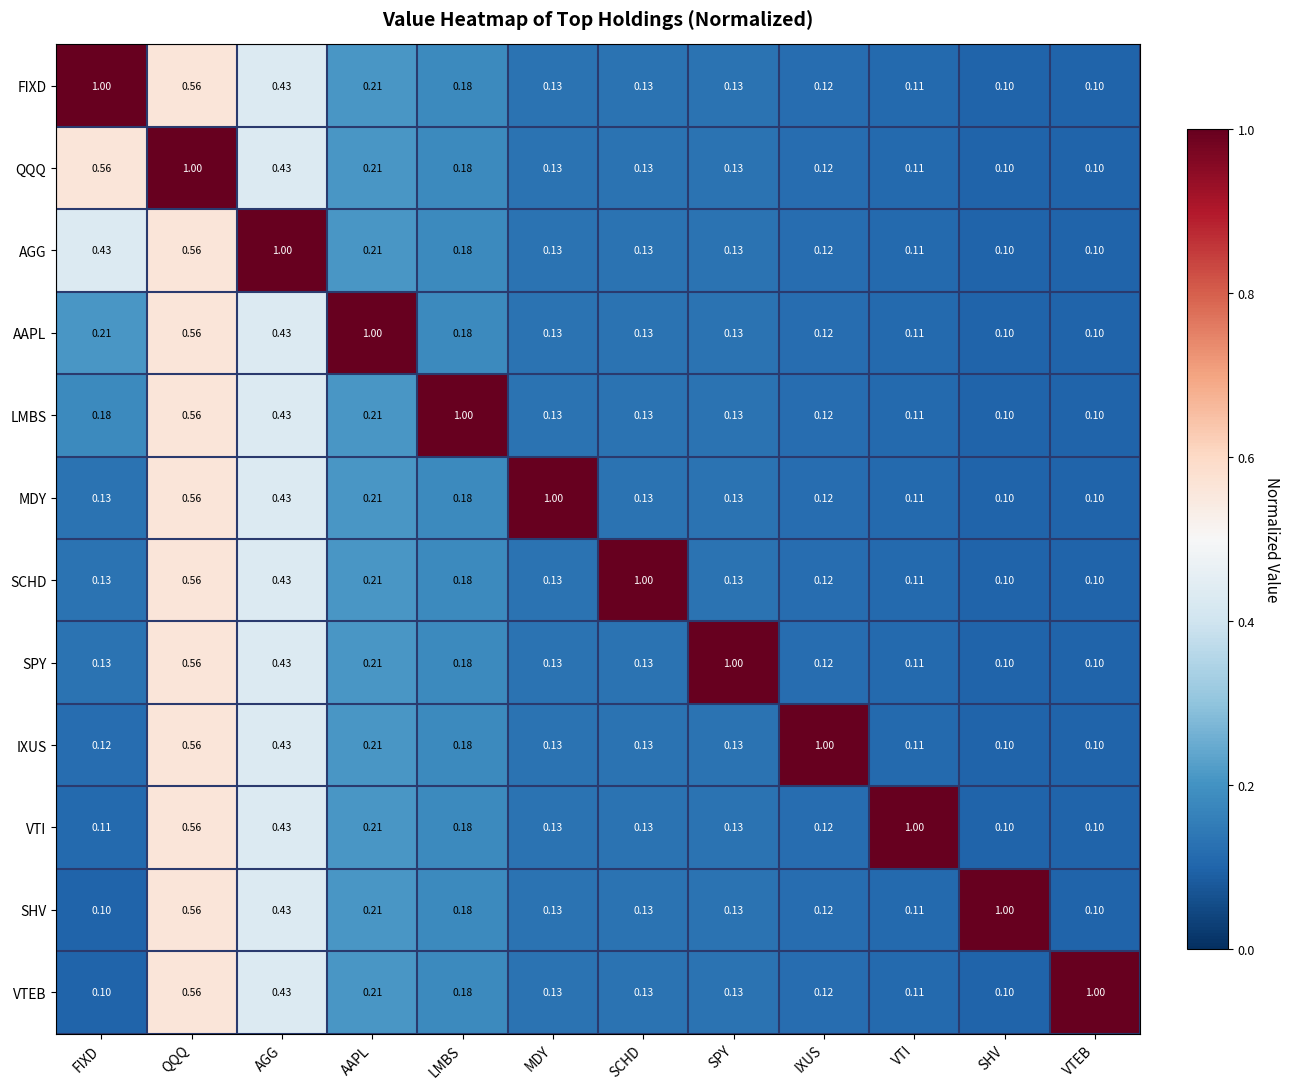

Is the value of MDY at LMBS greater than the value of SPY at SCHD?

Yes